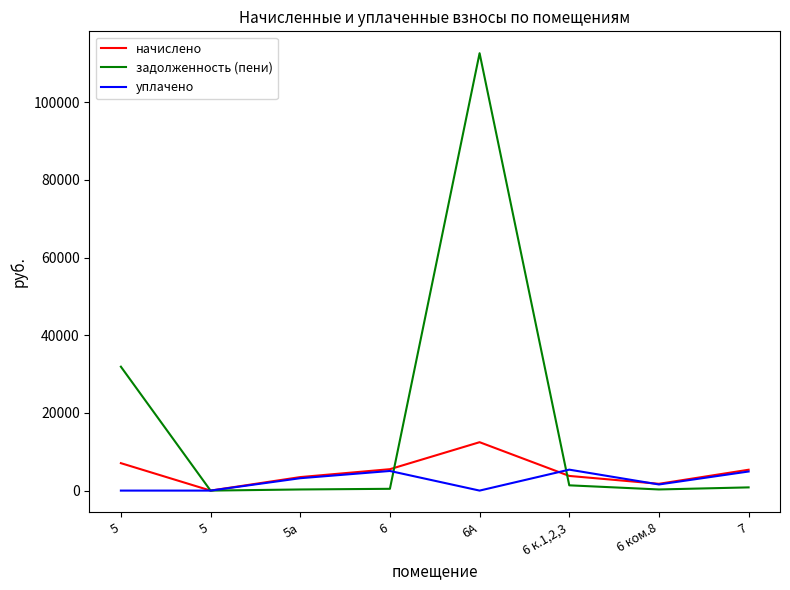

What is the label of the 5th point from the left?

6А